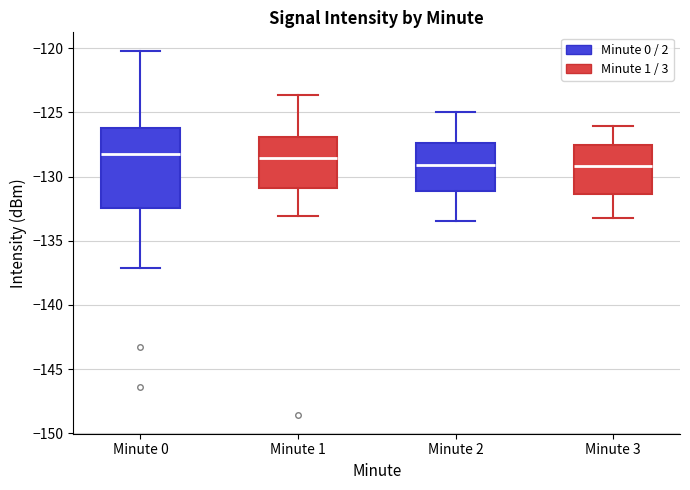

Reading left to right, transcribe this box plot: for each box, give where its median line is, the range the box spans, and where its two whiskers end, as read against the y-axis. The values are not printed on the chart, so give them approximately, as read against the axis.

Minute 0: median -128.0, box -132.5 to -126.0, whiskers -137.0 to -120.0
Minute 1: median -128.5, box -131.0 to -127.0, whiskers -133.0 to -123.5
Minute 2: median -129.0, box -131.0 to -127.5, whiskers -133.5 to -125.0
Minute 3: median -129.0, box -131.5 to -127.5, whiskers -133.0 to -126.0